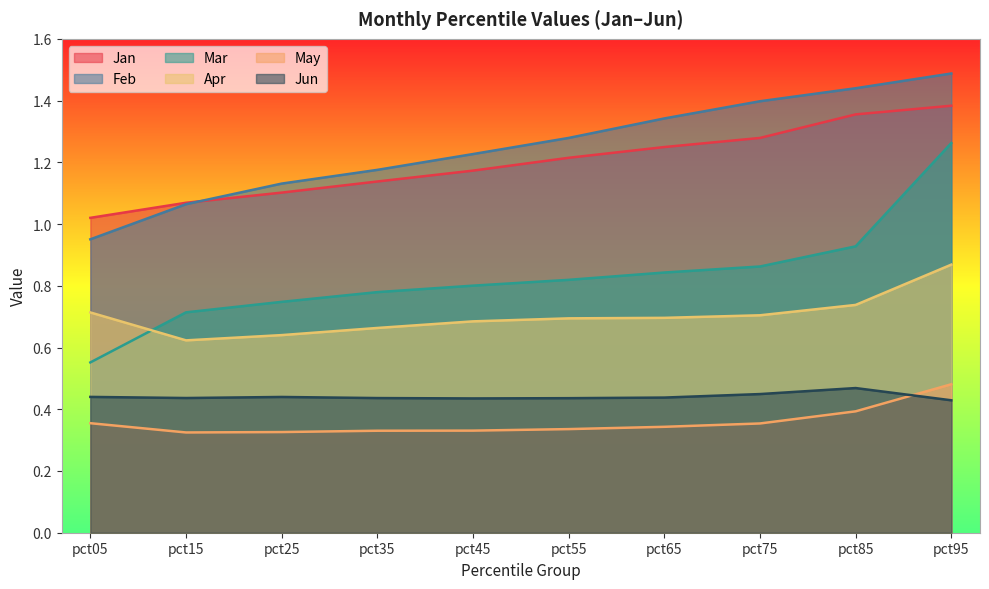

The value of Mar at pct55 is 0.2. True or false?

False